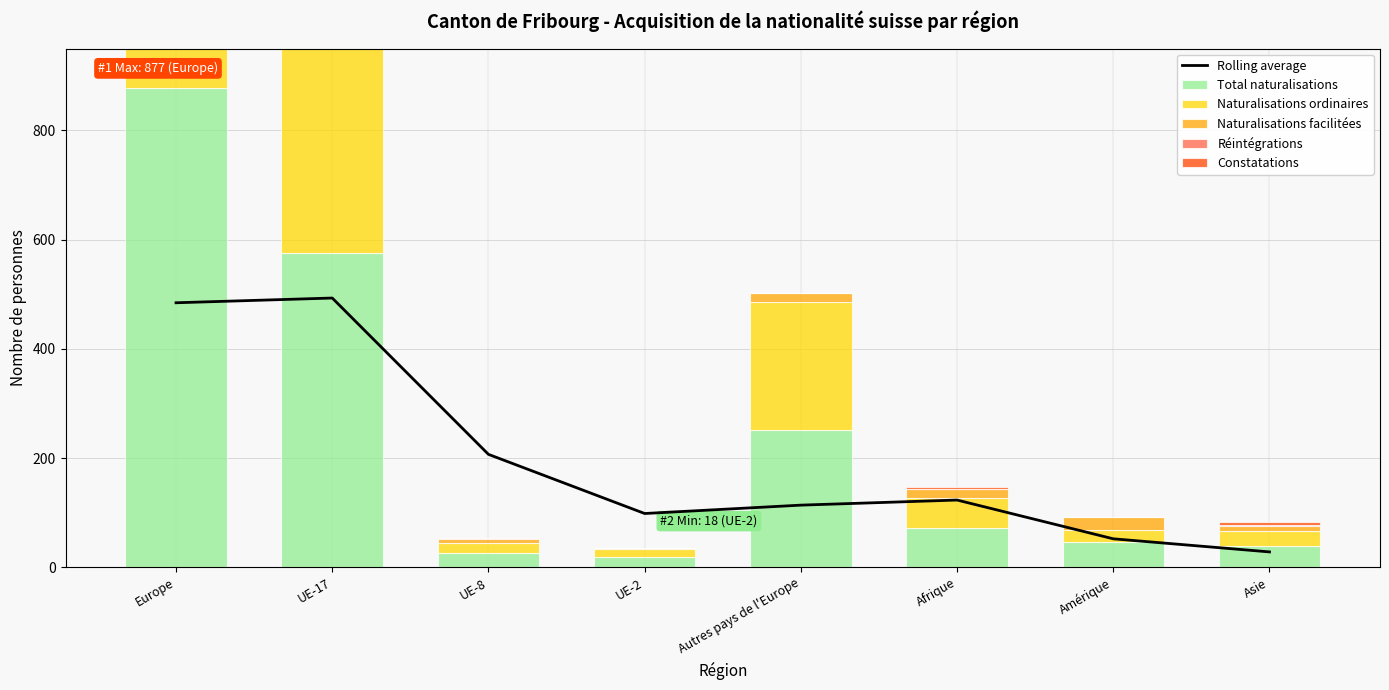

What is the difference between the maximum and minimum values in the Total naturalisations series?

859.0